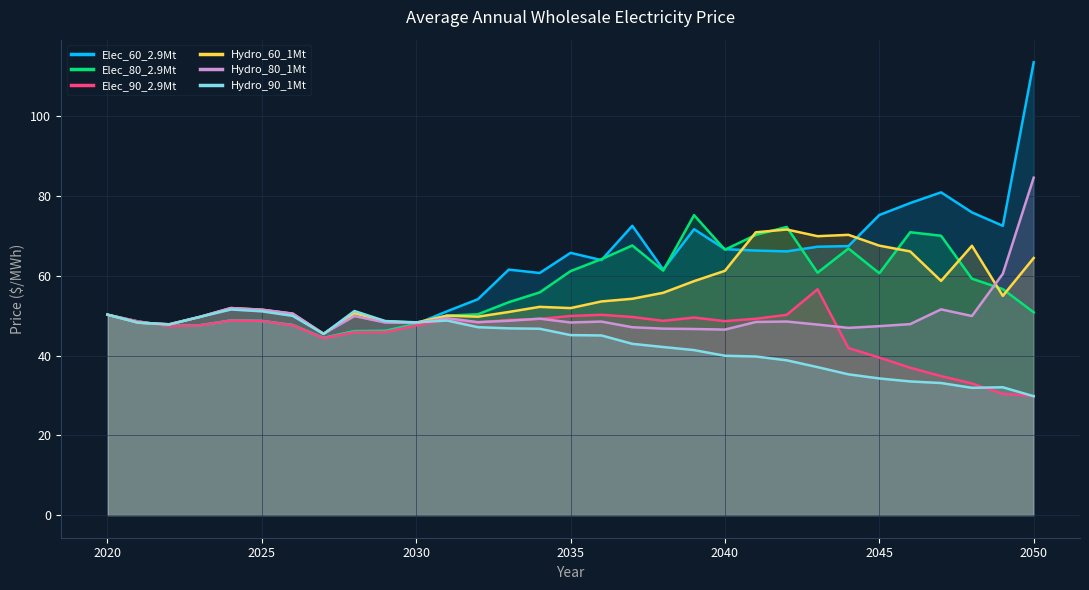

The Hydro_90_1Mt series shows 50.0 at 2026. True or false?

True